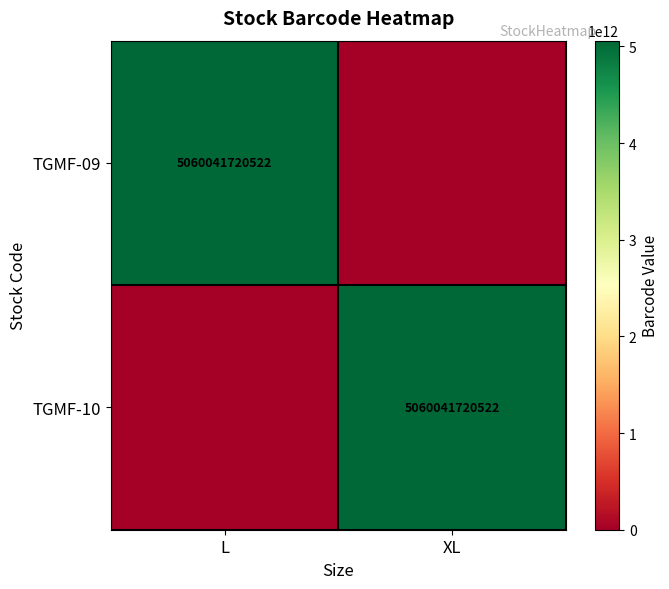

Count the number of categories in the chart.

2